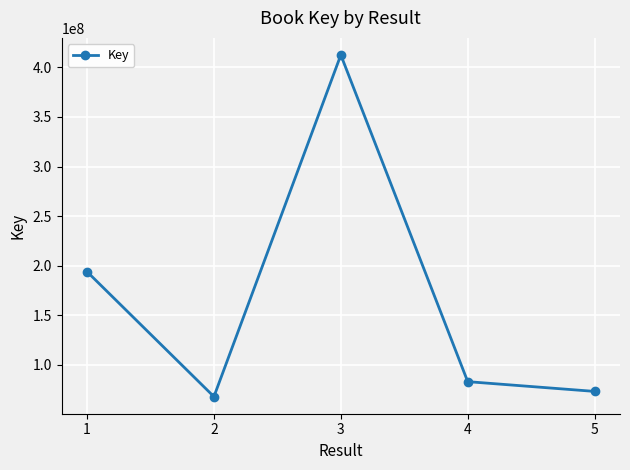

What is the minimum value shown in the chart?

67739253